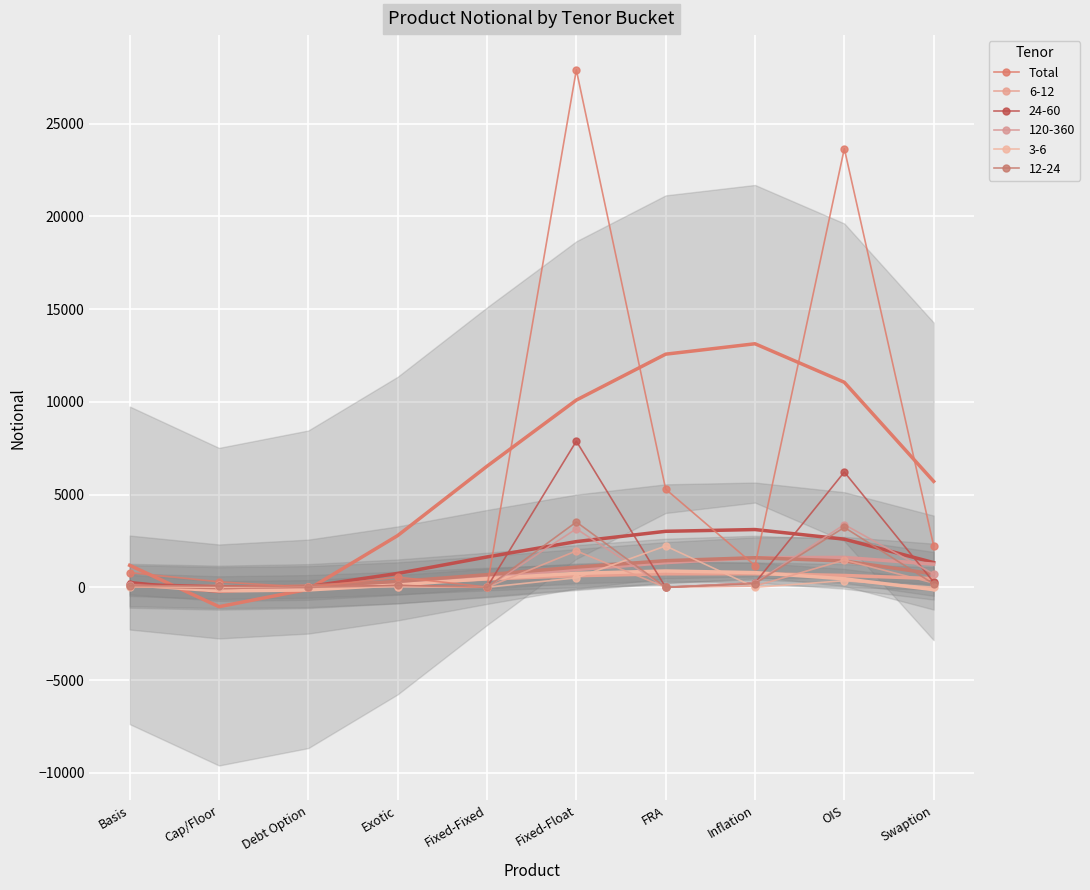

Which has a higher value, FRA or Exotic?

FRA